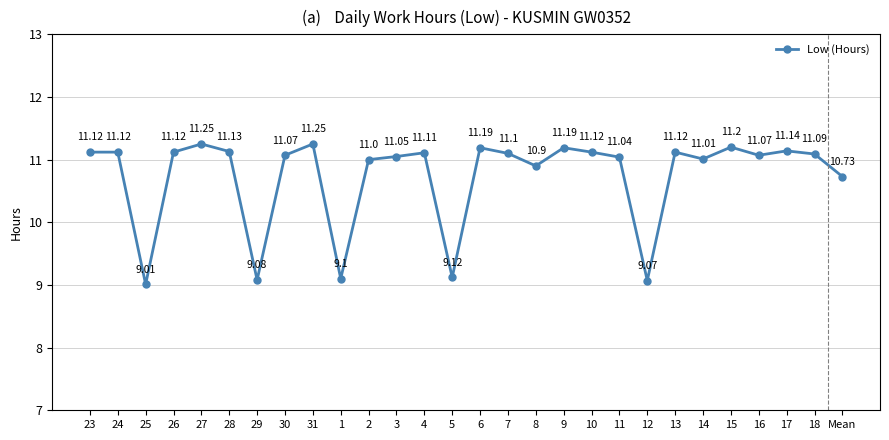

What is the ratio of the value at 28 to the value at 25?

1.2